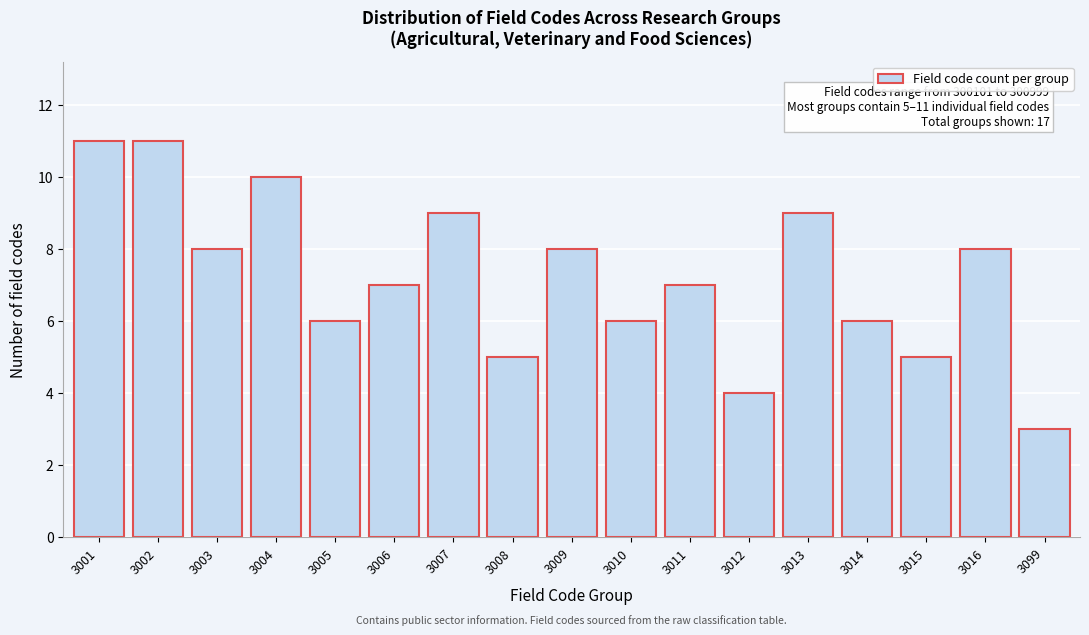

Reading left to right, what are all the values shown in this chart?

3001=11	3002=11	3003=8	3004=10	3005=6	3006=7	3007=9	3008=5	3009=8	3010=6	3011=7	3012=4	3013=9	3014=6	3015=5	3016=8	3099=3